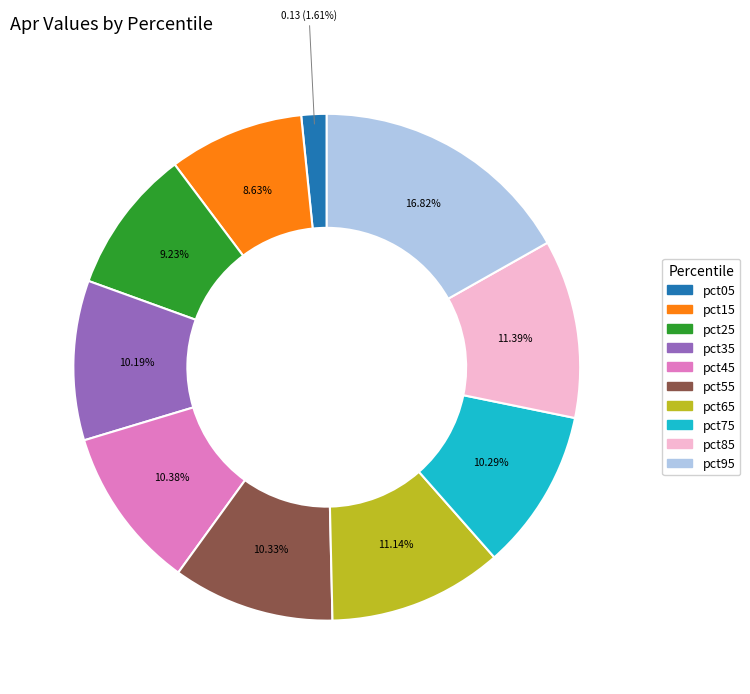

To the nearest percent, what is the combined percentage of pct55 and pct45?

21%